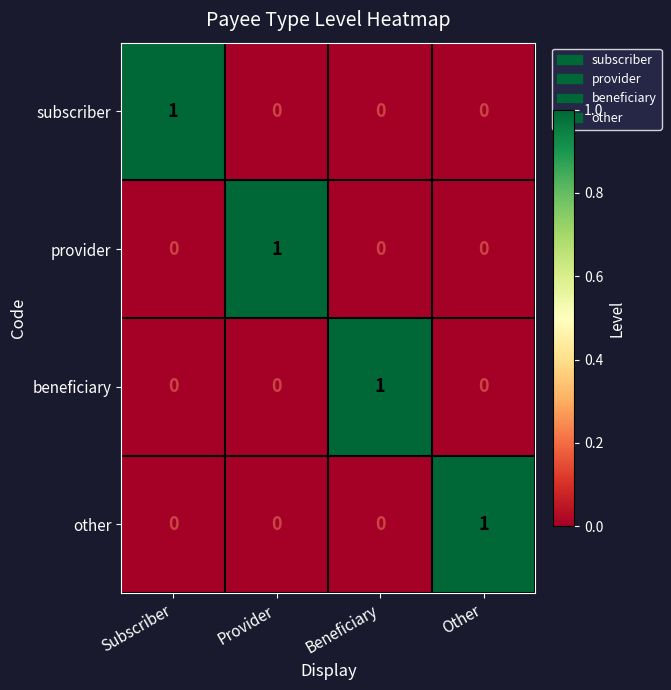

How many subscriber values are between 0 and 1?

4